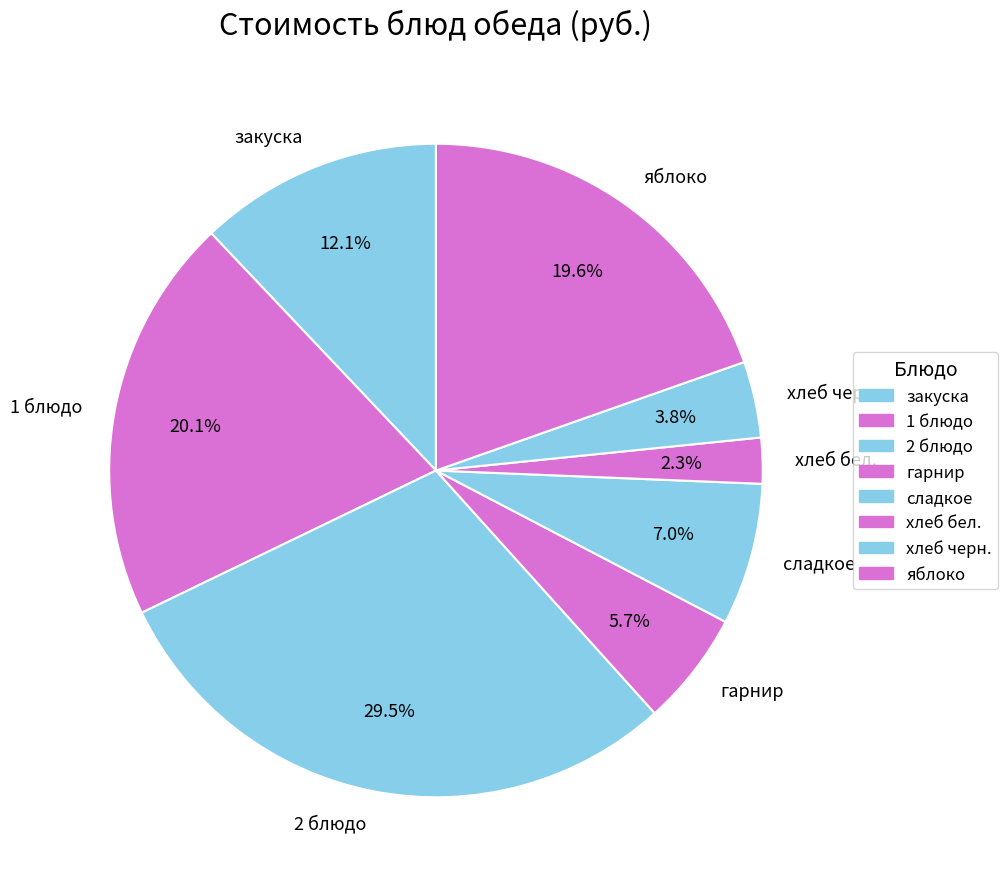

Is the sum of сладкое and хлеб черн. greater than half?

No